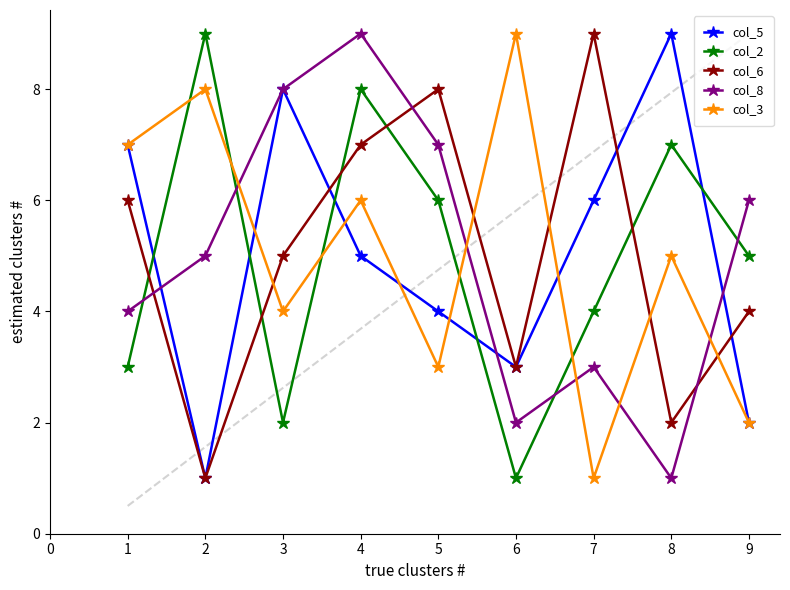

List the labels in order of col_8 value, largest first.

4, 3, 5, 9, 2, 1, 7, 6, 8